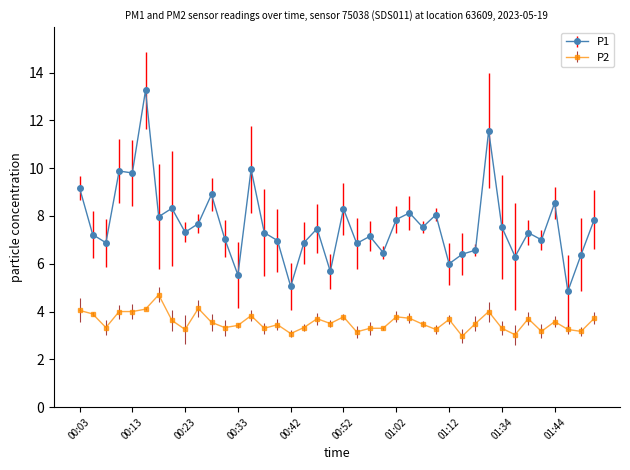

True or false: P2 and P1 intersect in this chart.

False